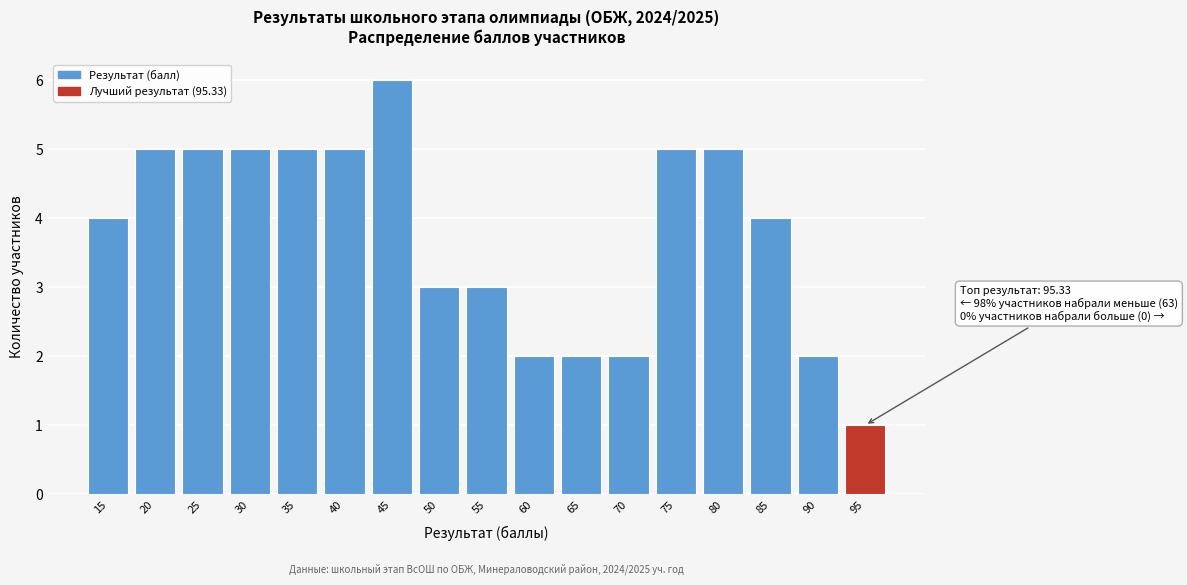

Reading left to right, extract all data points from this chart.

4	5	5	5	5	5	6	3	3	2	2	2	5	5	4	2	1